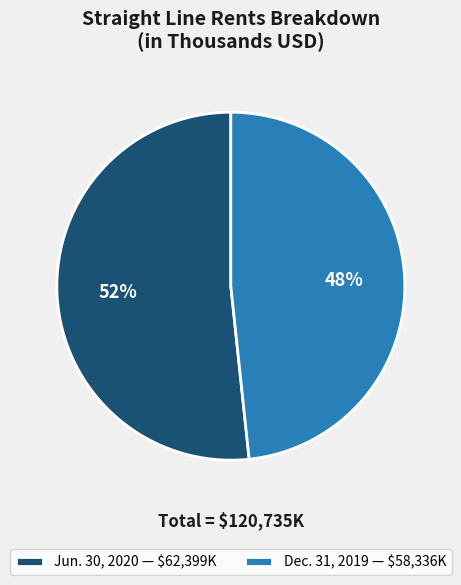

True or false: Dec. 31, 2019 accounts for 48% of the total.

True